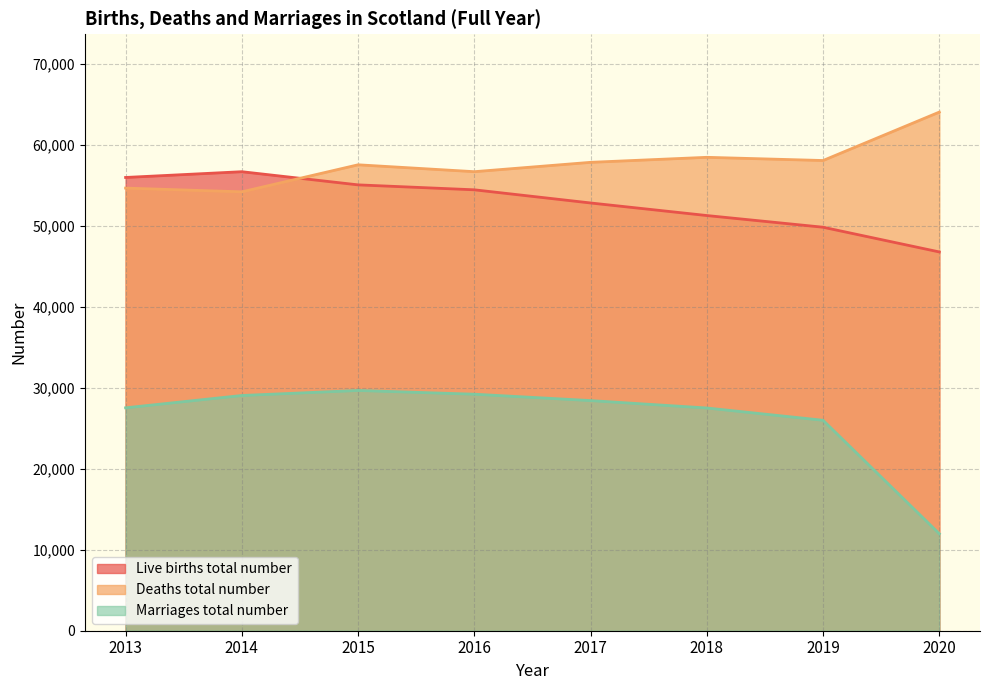

Reading right to left, list all the values displayed in this chart.

Live births total number: 2020=46809	2019=49863	2018=51308	2017=52861	2016=54488	2015=55098	2014=56725	2013=56014
Deaths total number: 2020=64093	2019=58108	2018=58503	2017=57883	2016=56728	2015=57579	2014=54239	2013=54700
Marriages total number: 2020=11986	2019=26007	2018=27525	2017=28440	2016=29229	2015=29691	2014=29069	2013=27547